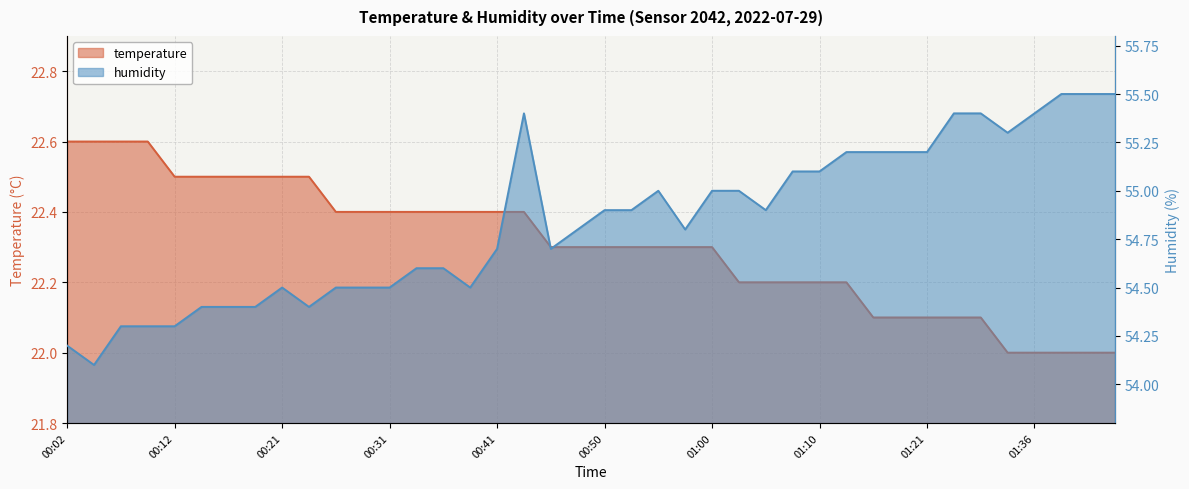

List the series in order of their overall mean, highest first.

humidity, temperature